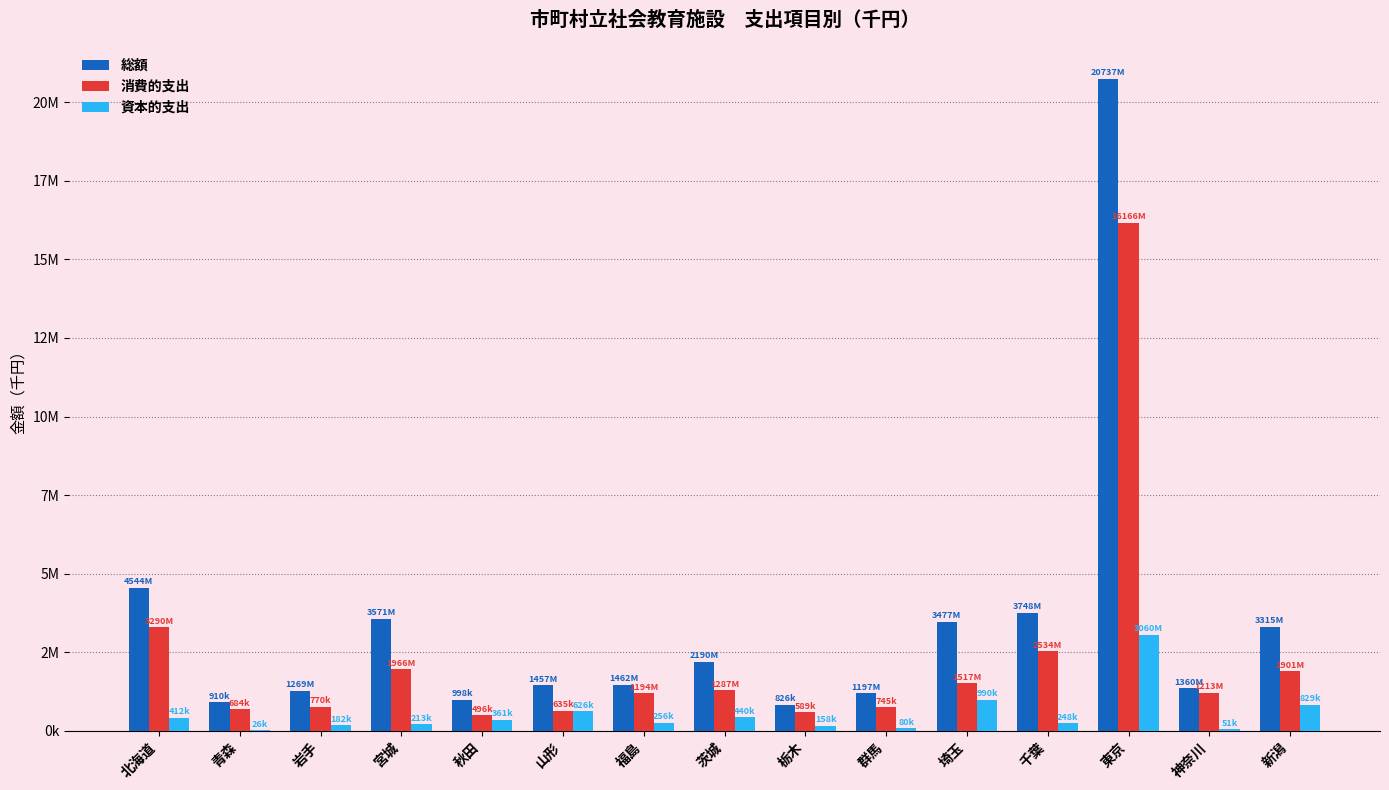

What is the value of the 総額 bar at the 1st from the left?

4544754